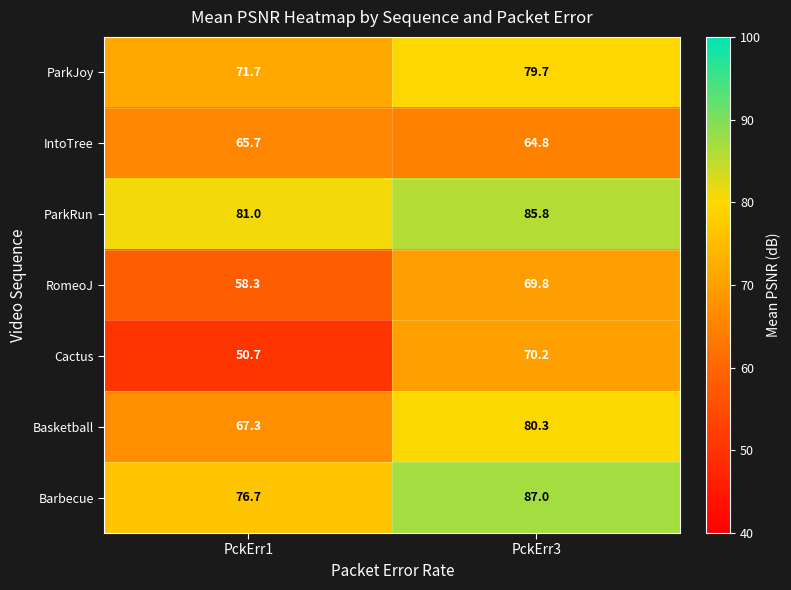

Reading right to left, transcribe all the data shown in this chart.

ParkJoy: 79.7	71.7
IntoTree: 64.8	65.7
ParkRun: 85.8	81.0
RomeoJ: 69.8	58.3
Cactus: 70.2	50.7
Basketball: 80.3	67.3
Barbecue: 87.0	76.7